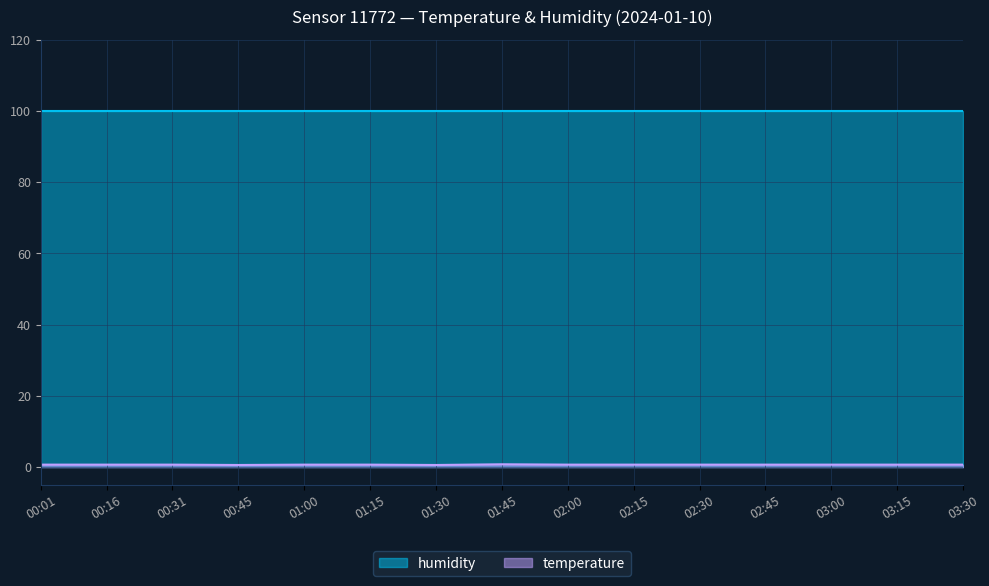

Rank the series by their maximum value, from highest to lowest.

humidity, temperature